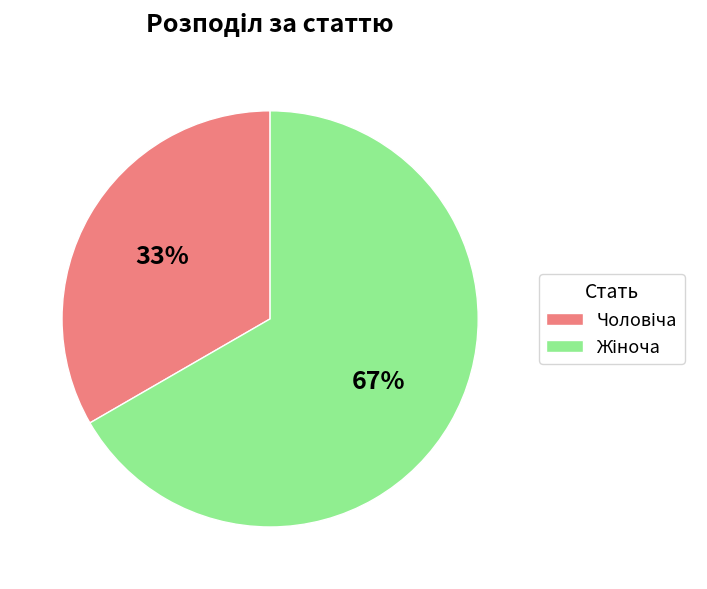

Does any single category account for the majority?

Yes